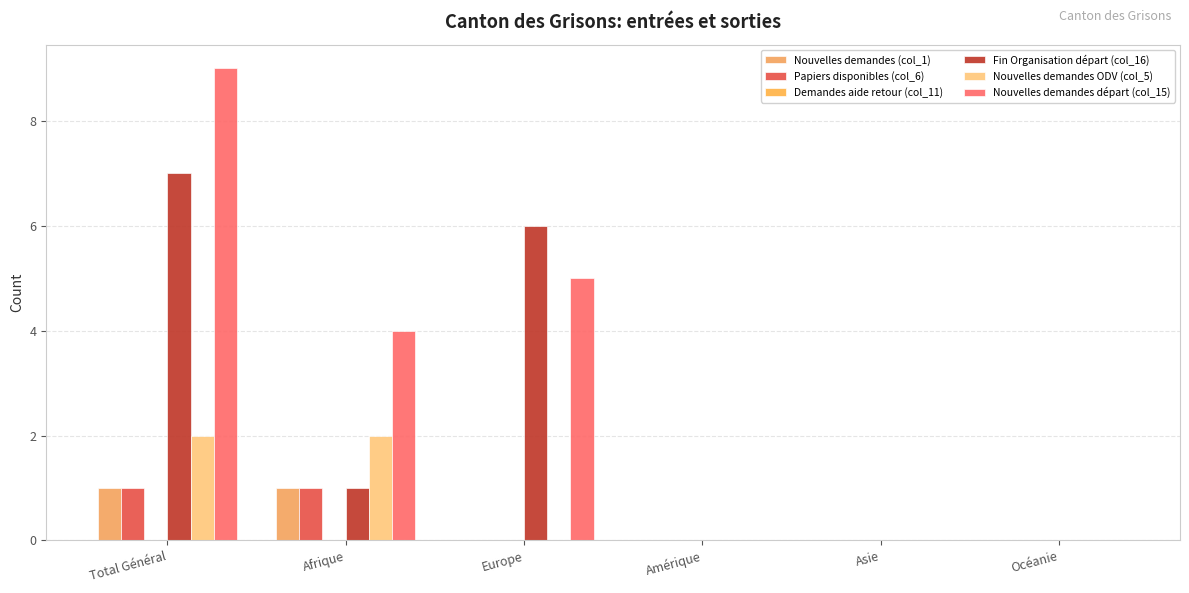

Which category has the highest value across all series?

Total Général